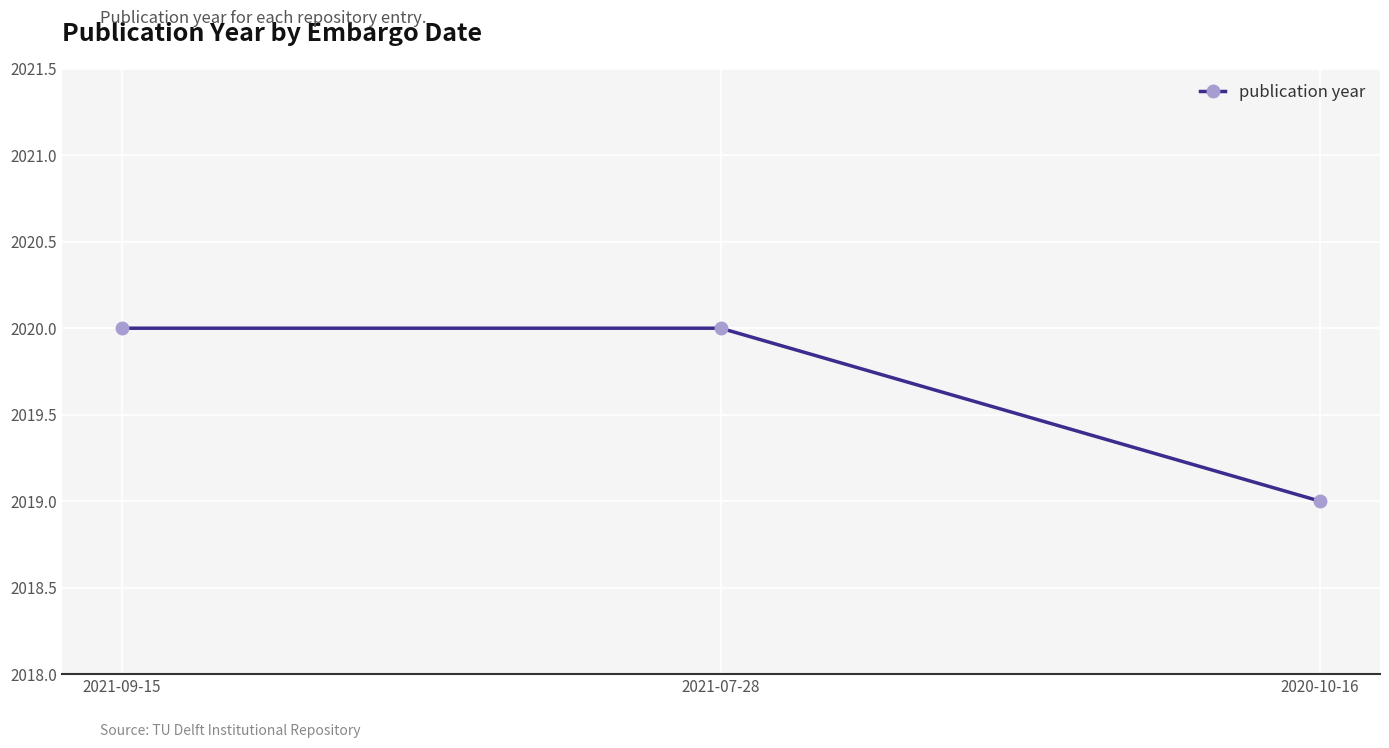

What is the label of the 1st point from the left?

2021-09-15